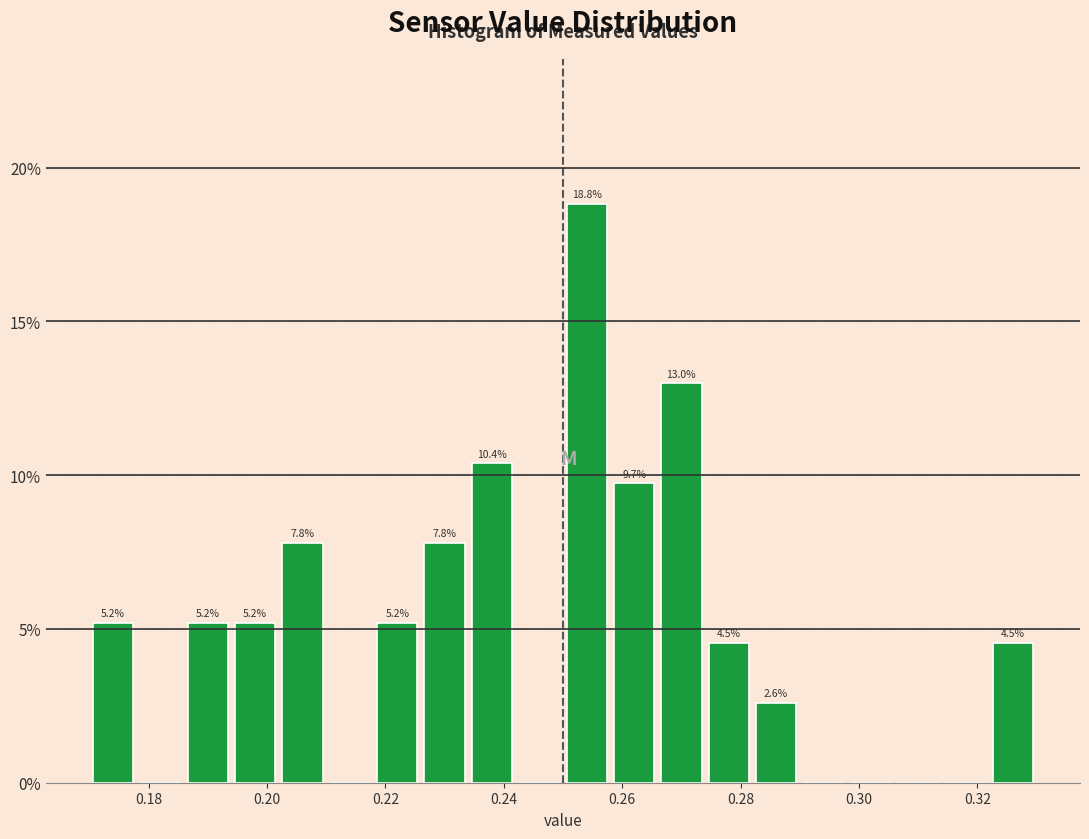

Over which range of the x-axis is the bar tallest?

0.250 to 0.258